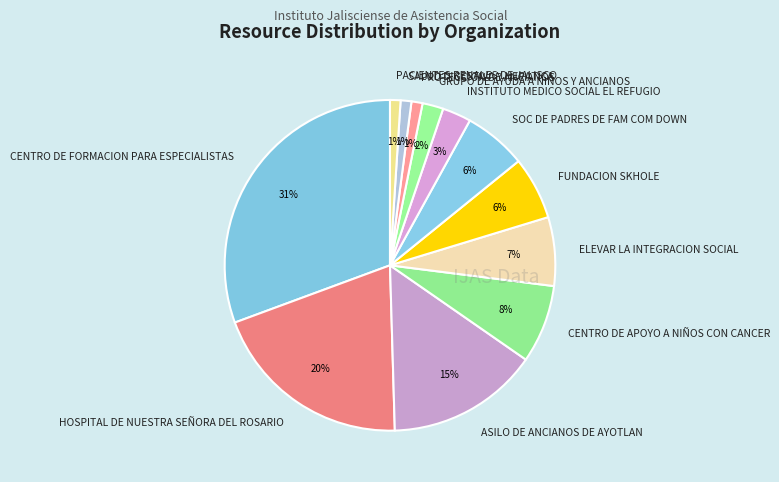

To the nearest percent, what percentage of the pie is CENTRO DE APOYO A NIÑOS CON CANCER?

8%